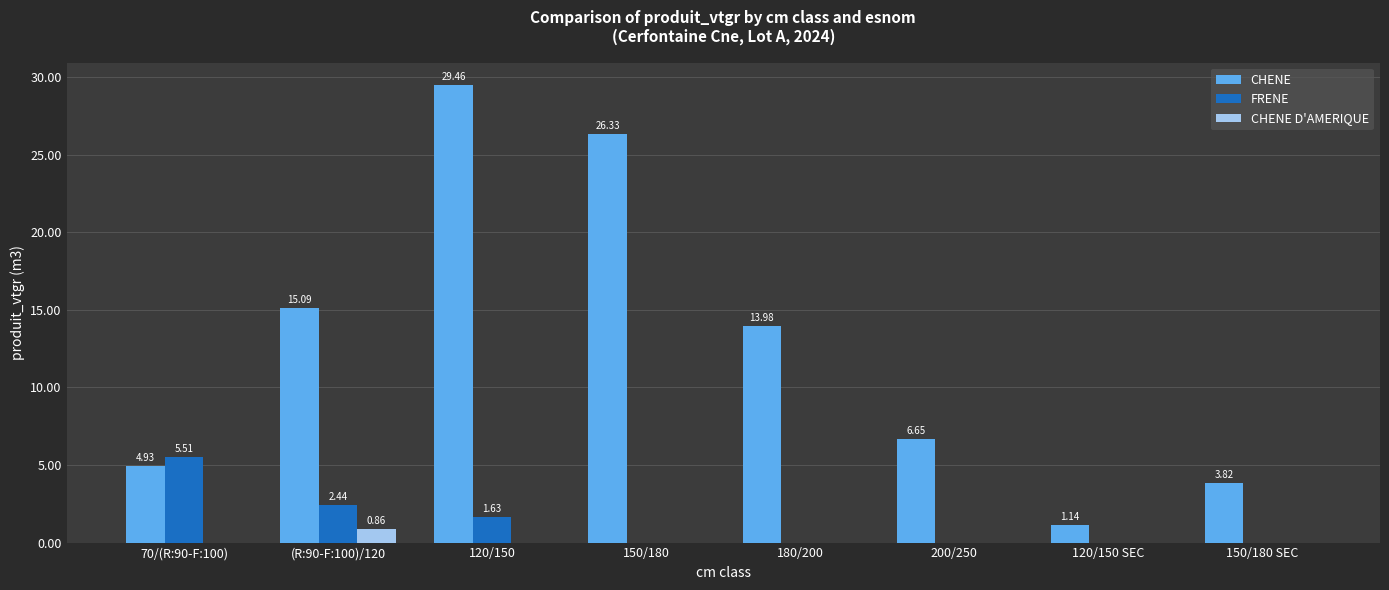

Which series changed the most between 180/200 and 120/150 SEC?

CHENE